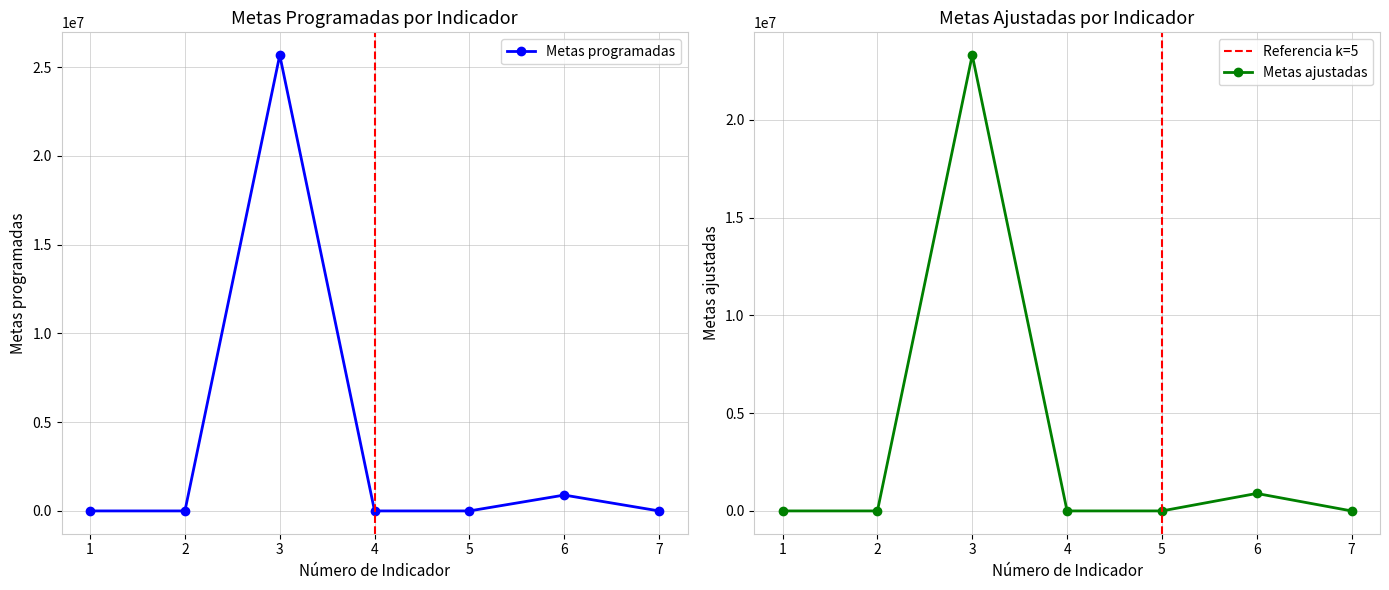

Reading left to right, list all the values displayed in this chart.

Metas programadas: 159	159	25675333	120	205	894374	159
Metas ajustadas: 159	157	23312209	34	205	894374	126